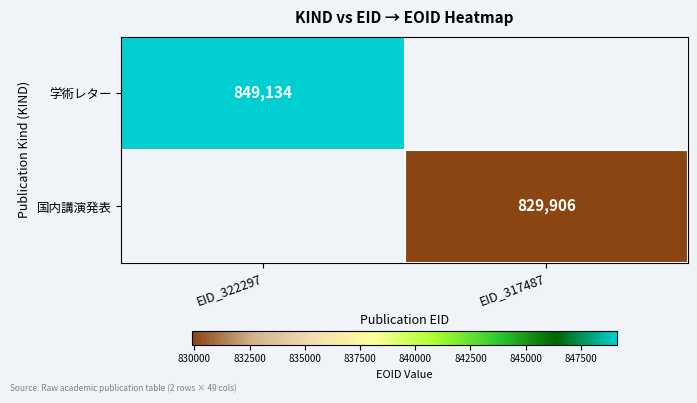

Is it true that 学術レター equals 849134 at EID_322297?

True